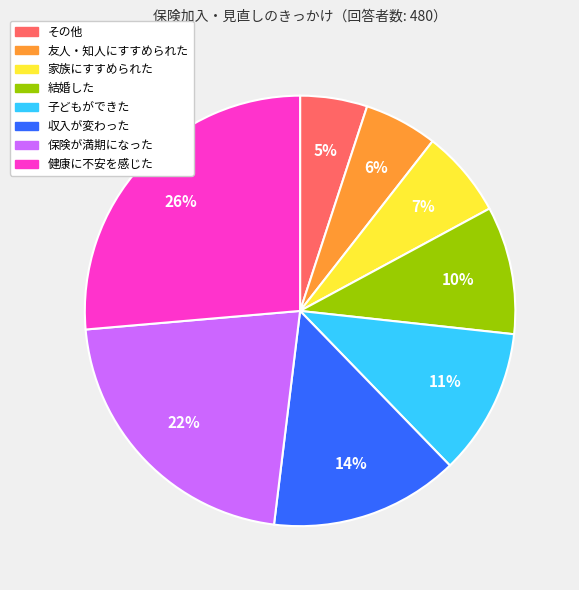

What percentage is the 保険が満期になった slice, to the nearest percent?

22%